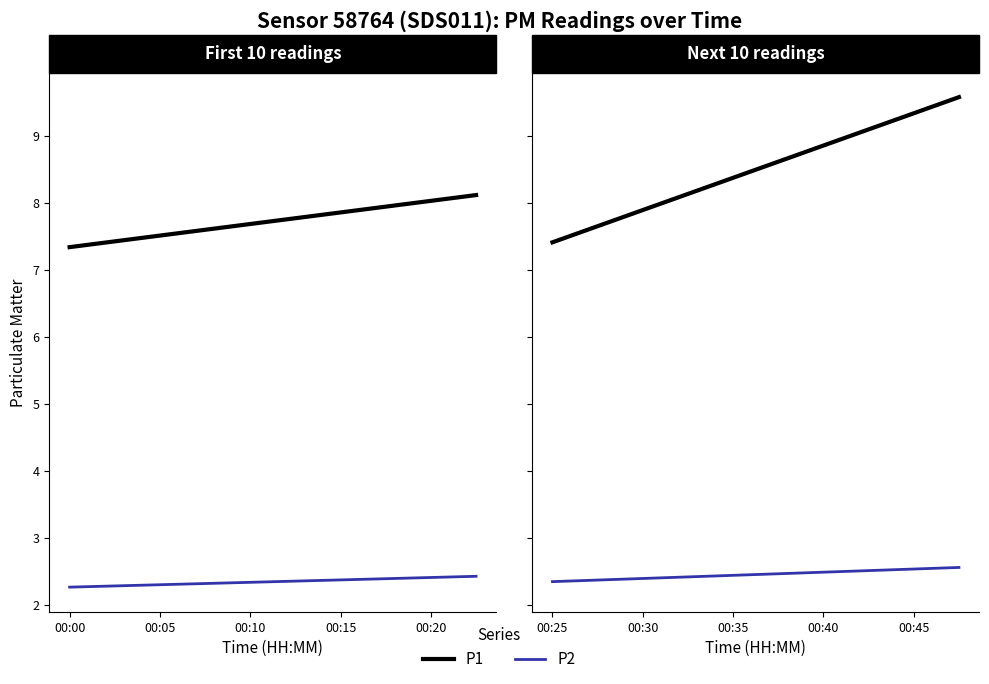

Rank the series at 00:25 from highest to lowest value.

P1, P2